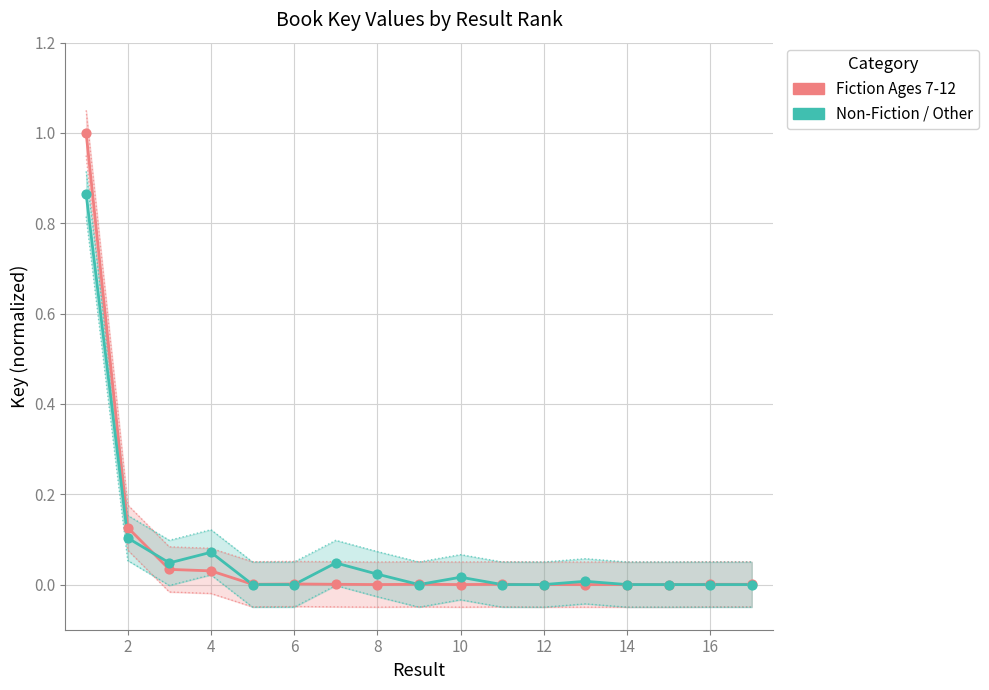

Which series has the largest Y range (max minus min)?

Fiction Ages 7-12